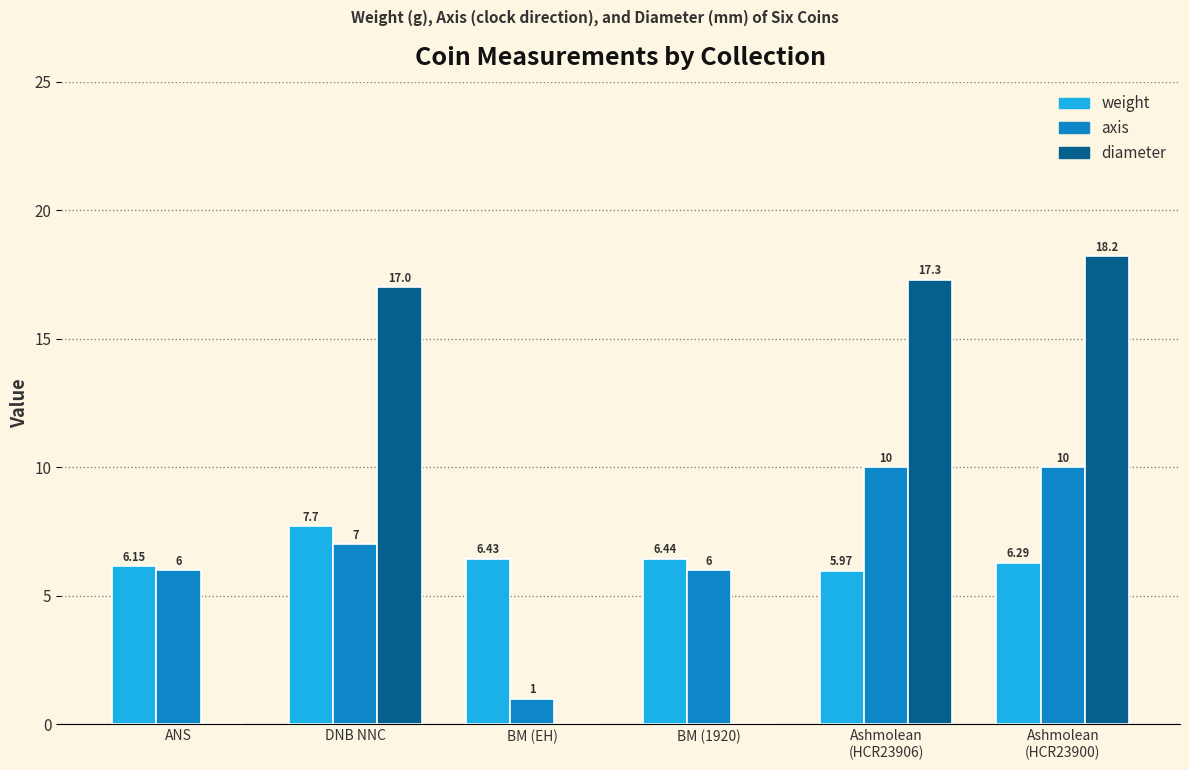

Where does the weight series first go above 6?

ANS